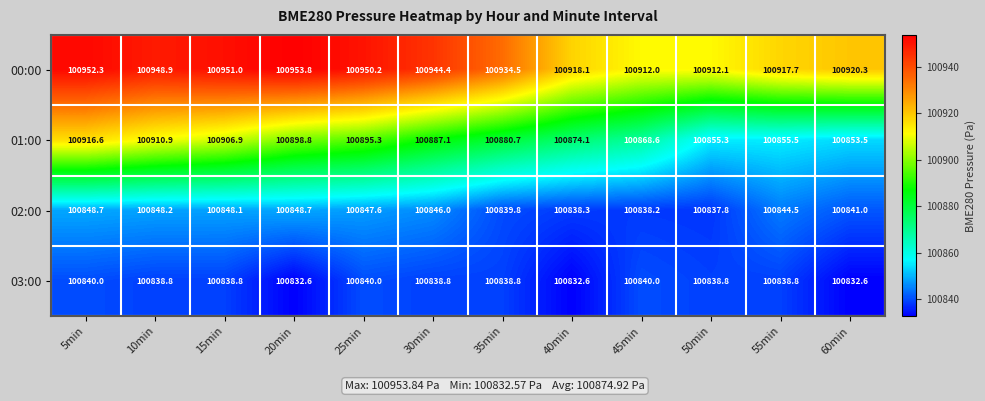

How many data points in 02:00 are less than 100846?

6